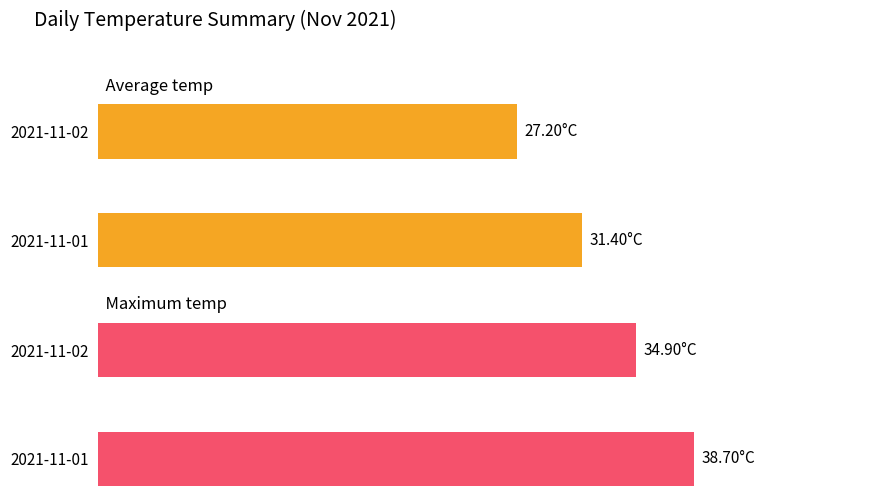

At 2021-11-02, list the series in order from smallest to largest.

Average temp, Maximum temp